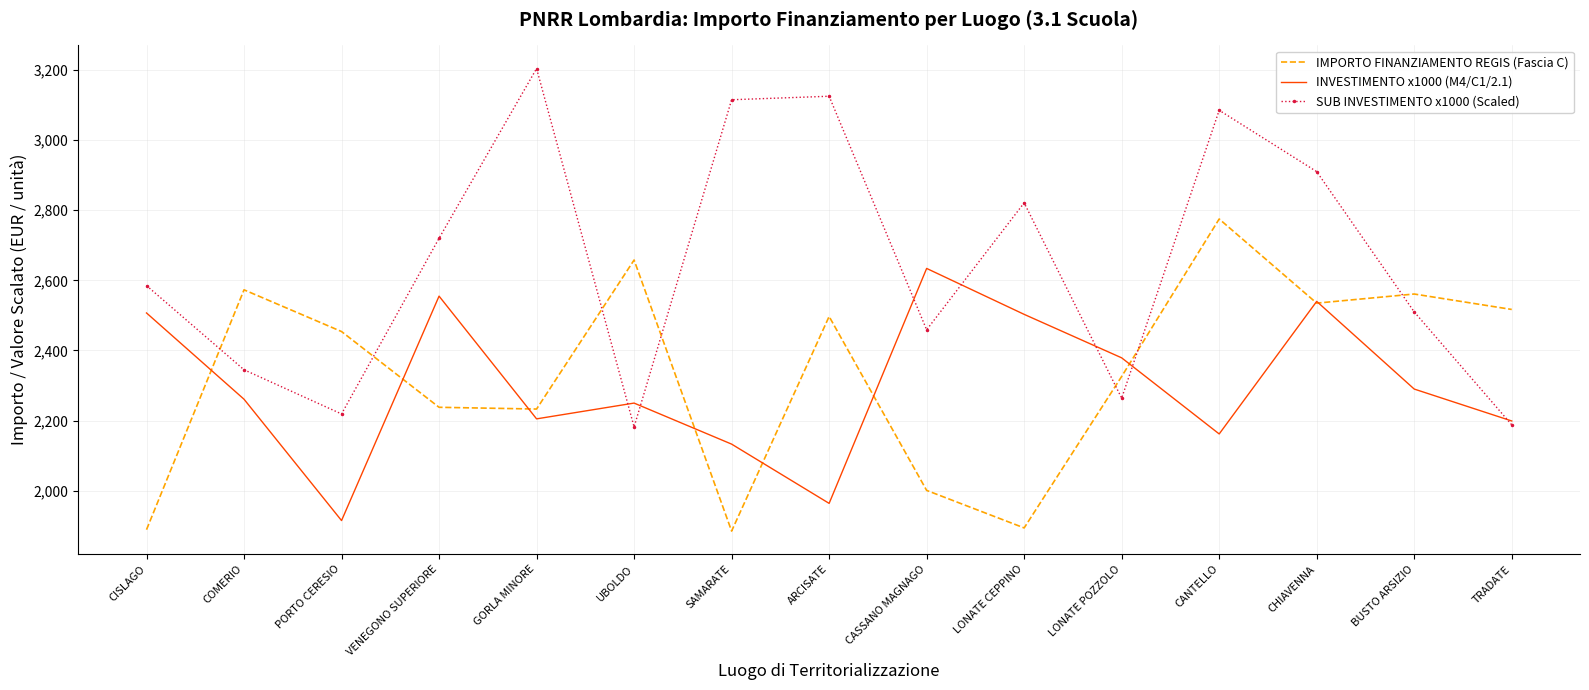

Which series has the largest range (max minus min)?

SUB INVESTIMENTO x1000 (Scaled)